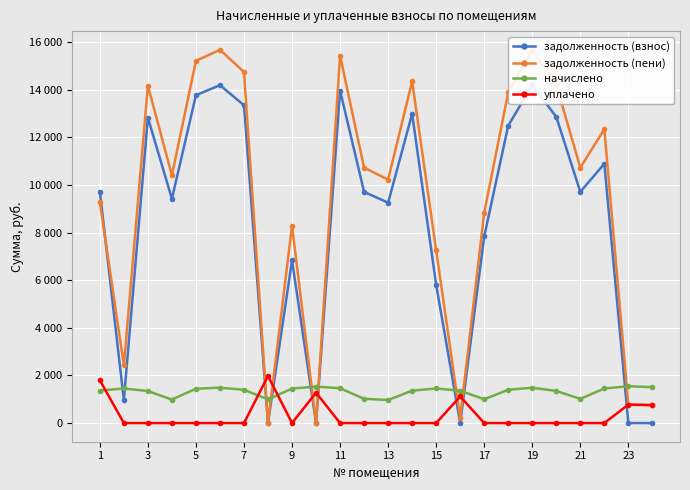

True or false: задолженность (пени) and уплачено intersect in this chart.

True